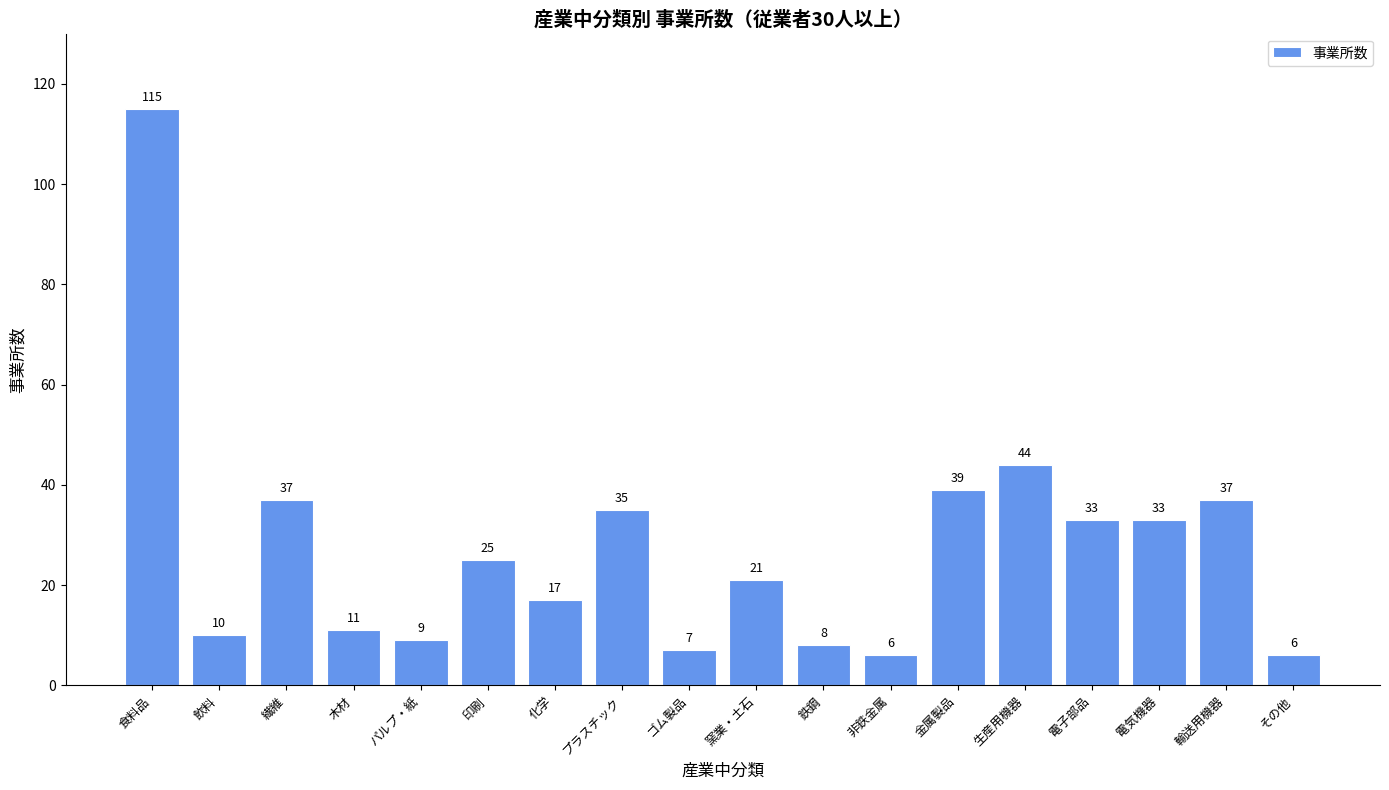

What position from the right is 輸送用機器?

2